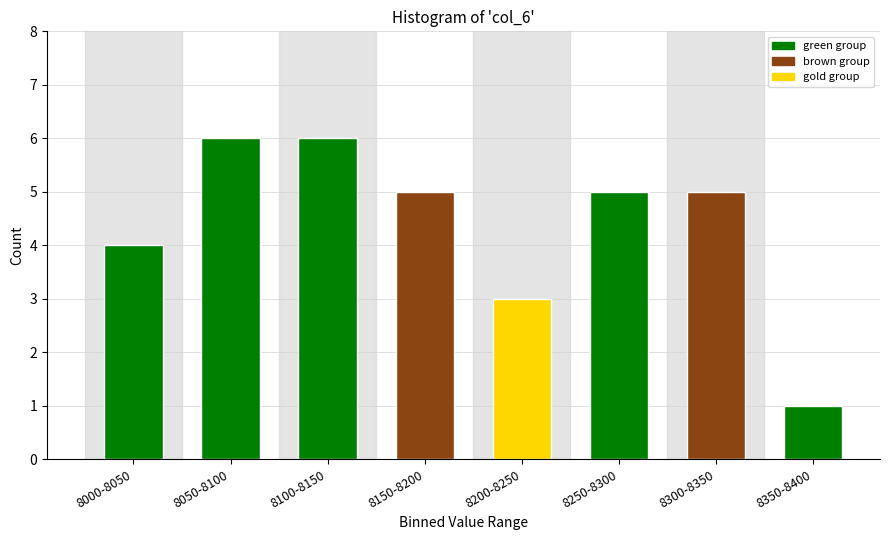

Reading left to right, list all the values displayed in this chart.

8000-8050=4	8050-8100=6	8100-8150=6	8150-8200=5	8200-8250=3	8250-8300=5	8300-8350=5	8350-8400=1